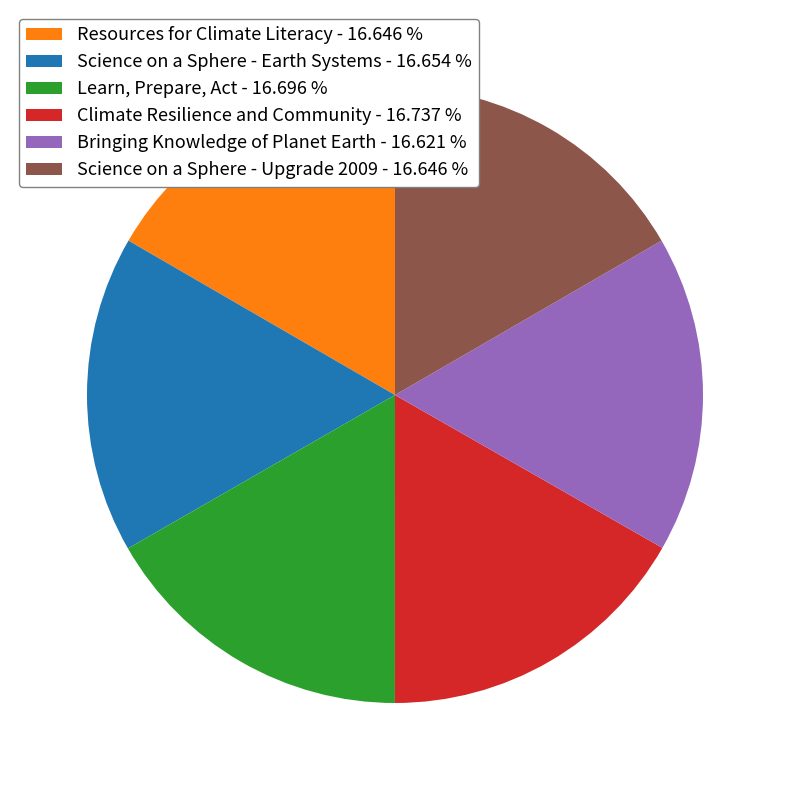

Is it true that Science on a Sphere - Earth Systems is 17% of the pie?

True